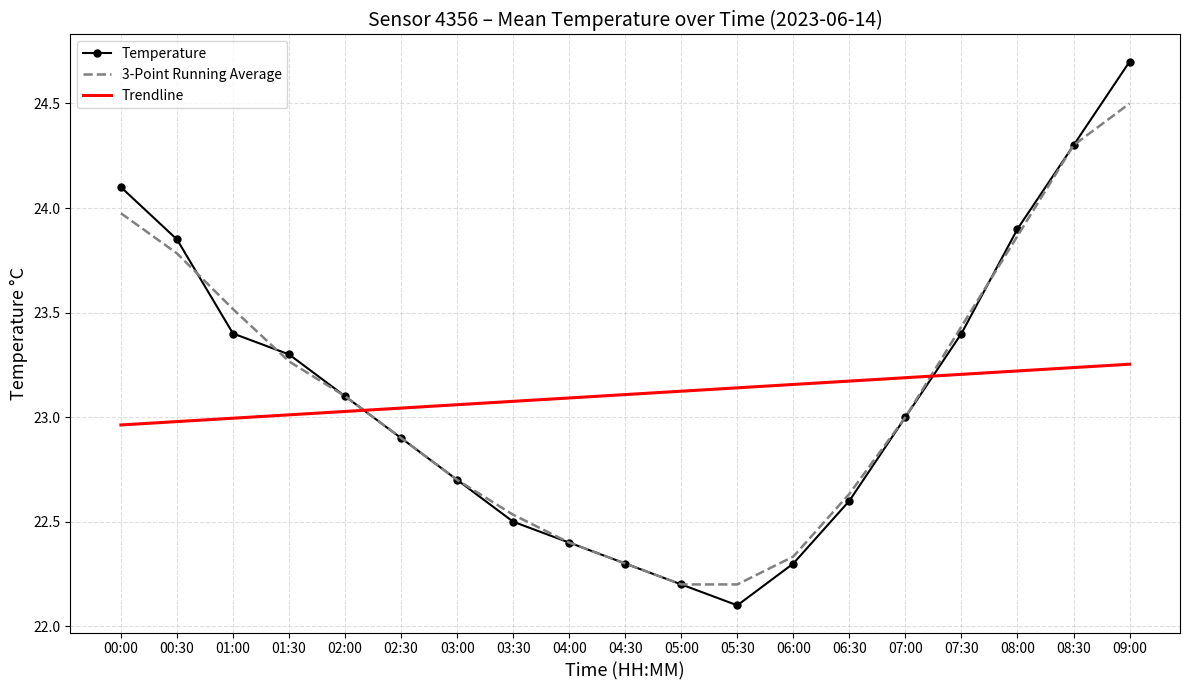

Which series has the widest spread of values?

Temperature